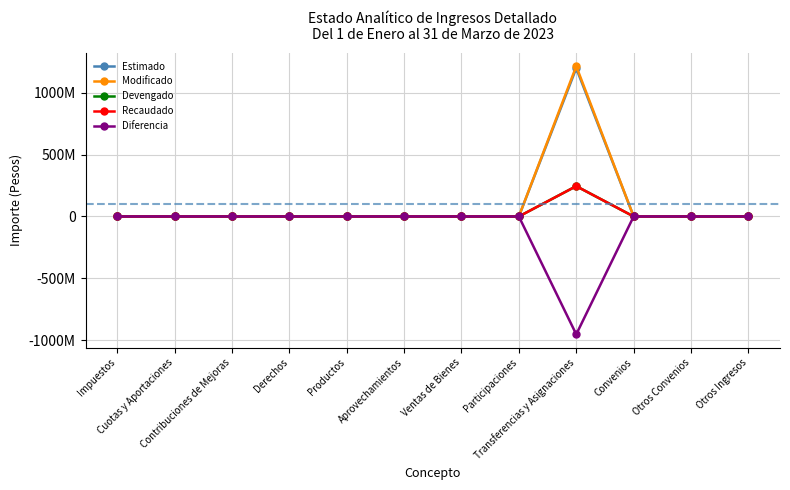

Does the chart display data point markers on the line(s)?

Yes